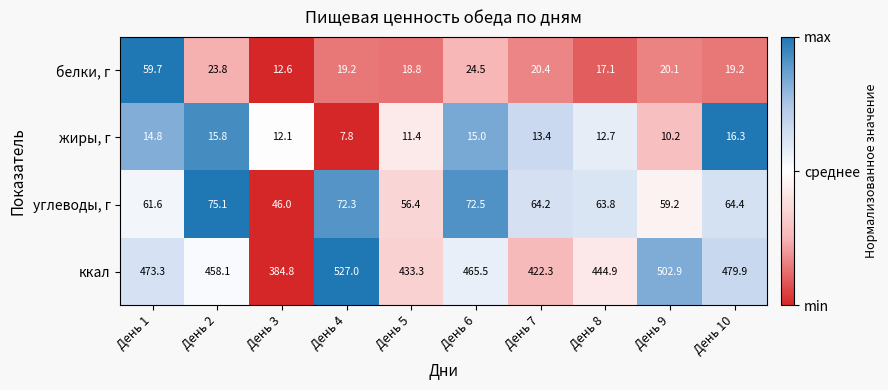

Rank the series by their maximum value, from lowest to highest.

жиры, г, белки, г, углеводы, г, ккал